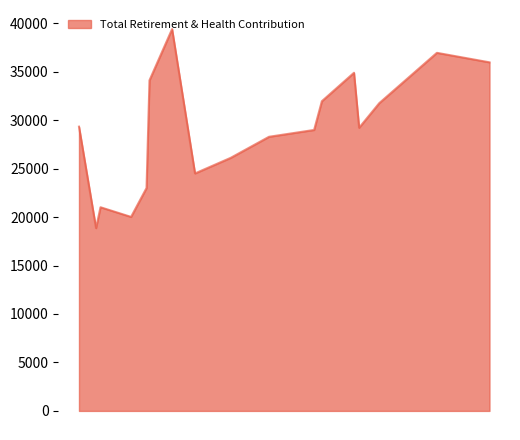

True or false: the data has more than 2 interior local peaks.

True